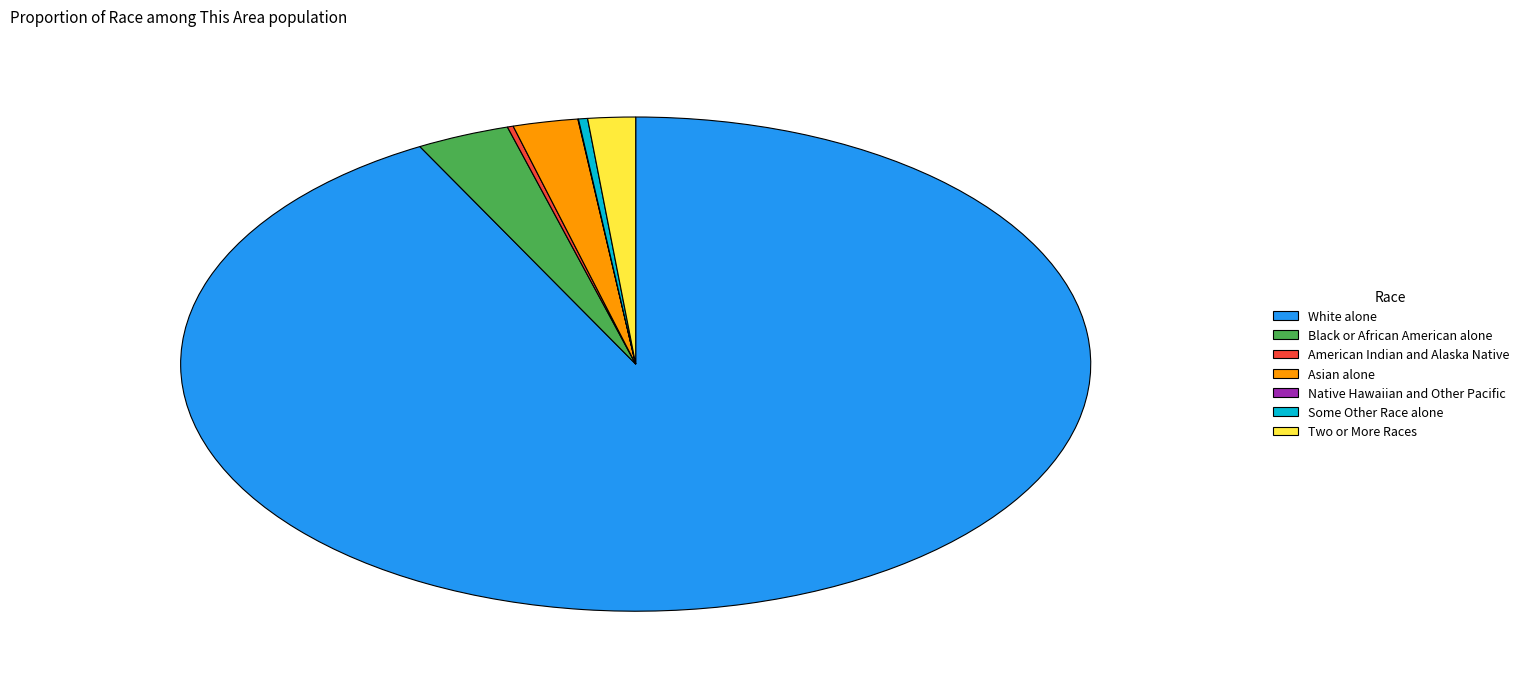

True or false: White alone accounts for 84% of the total.

False